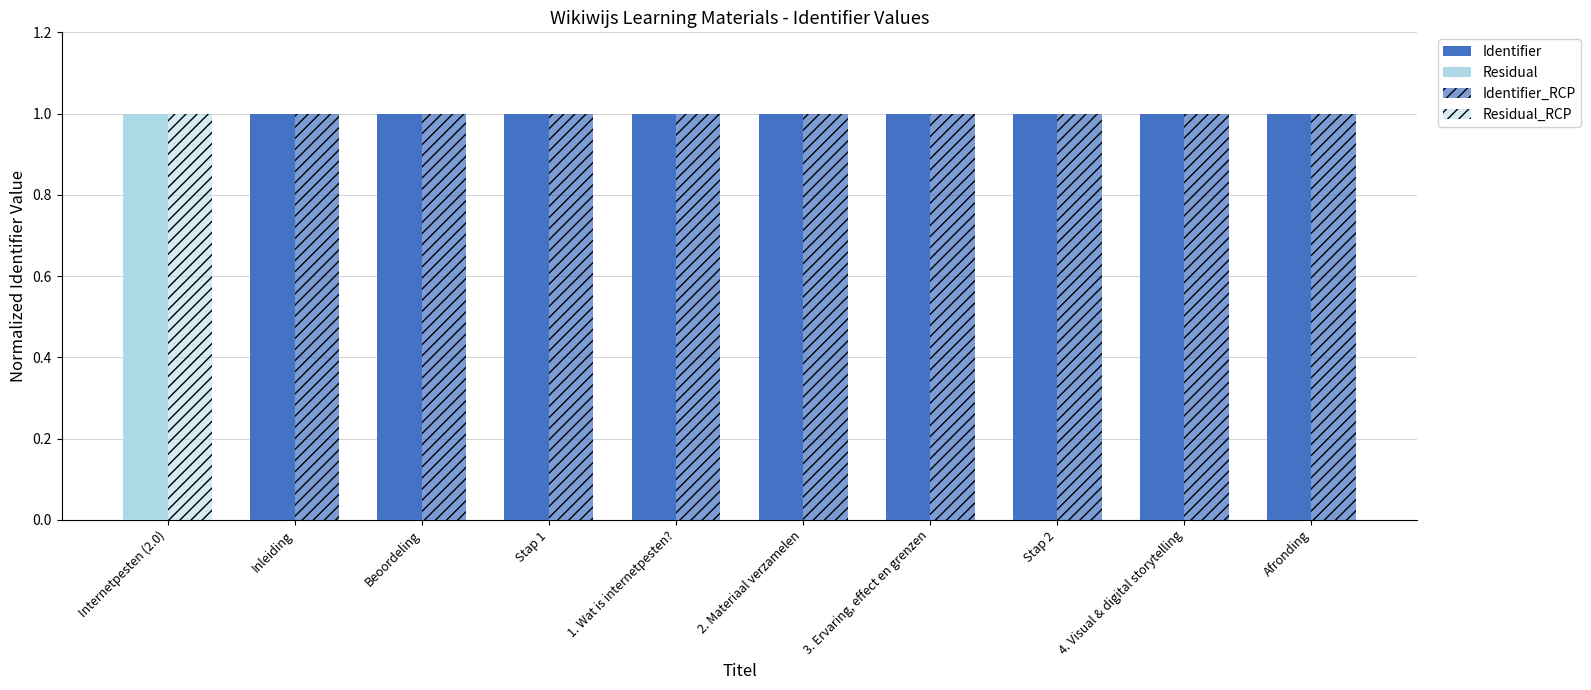

What is the label of the 5th bar from the right?

2. Materiaal verzamelen